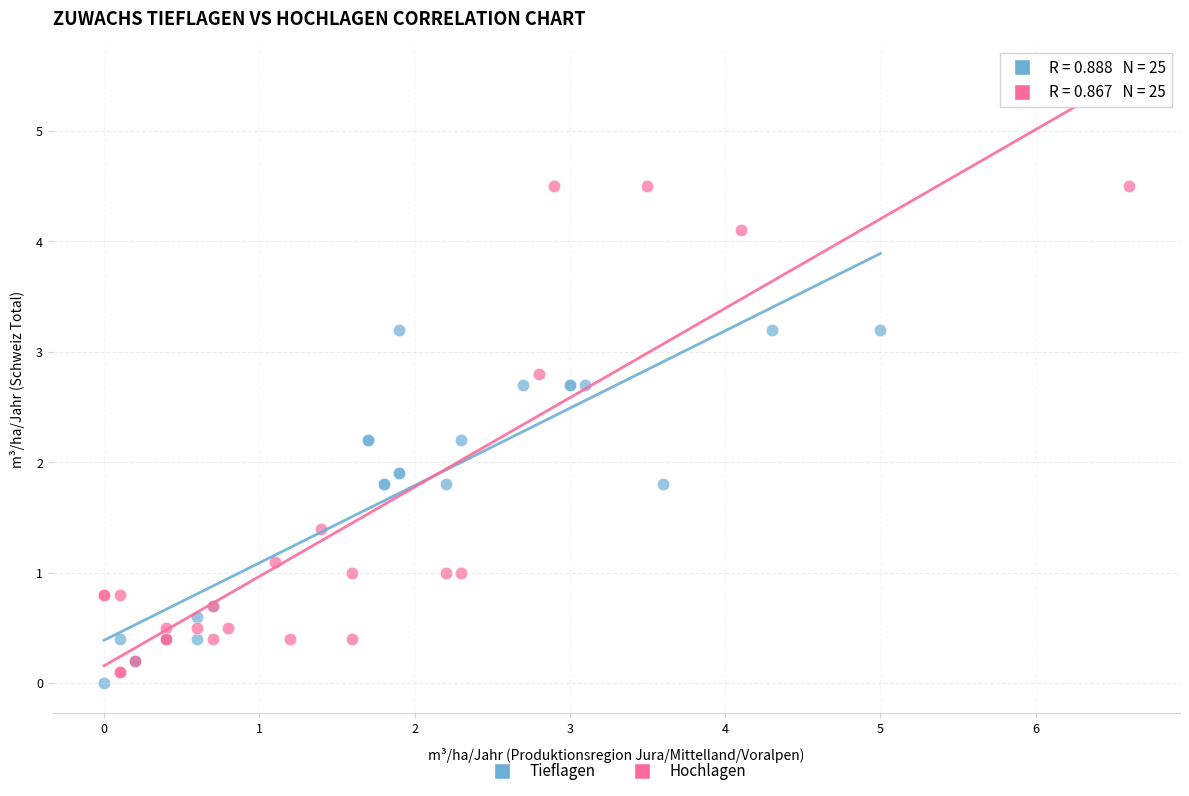

Which series has the largest Y range (max minus min)?

Hochlagen